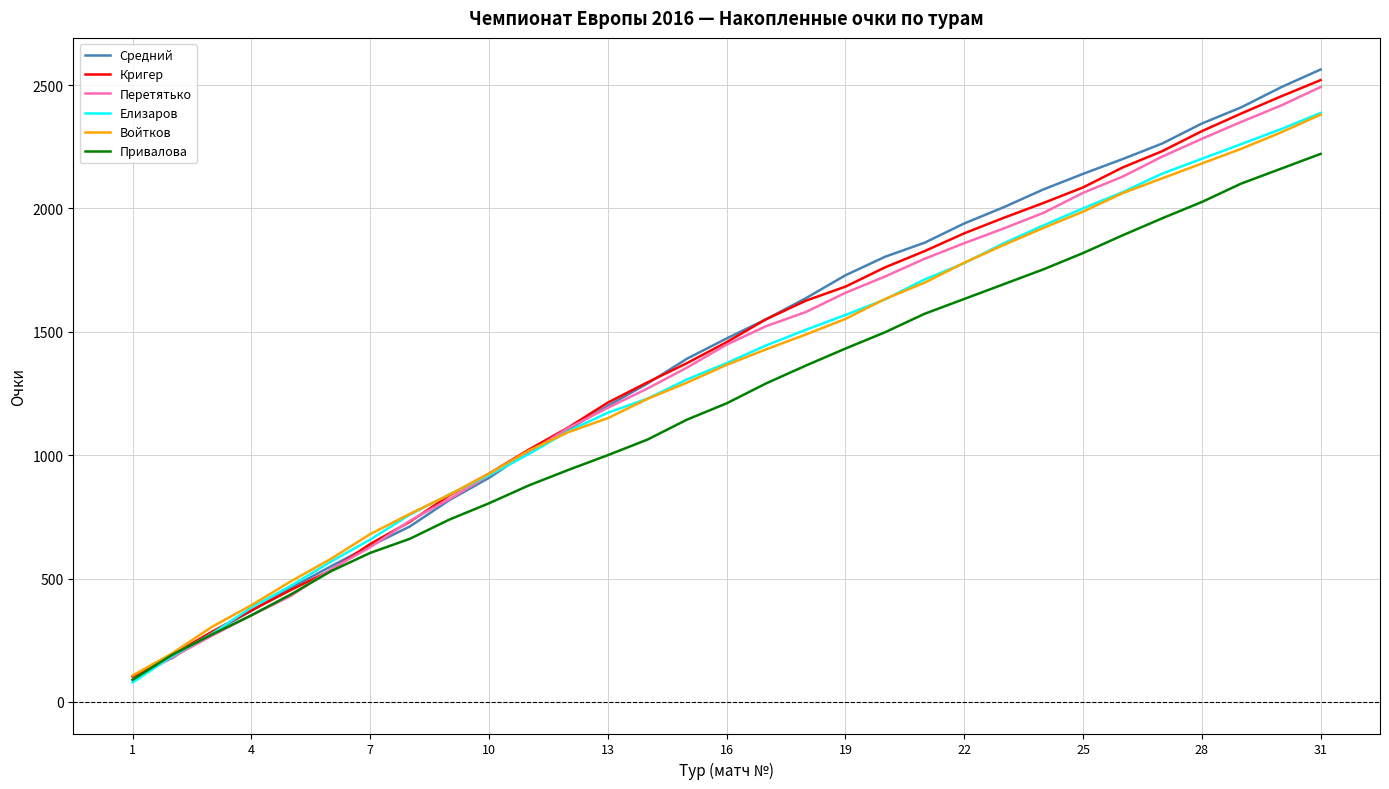

Which series has the largest range (max minus min)?

Средний